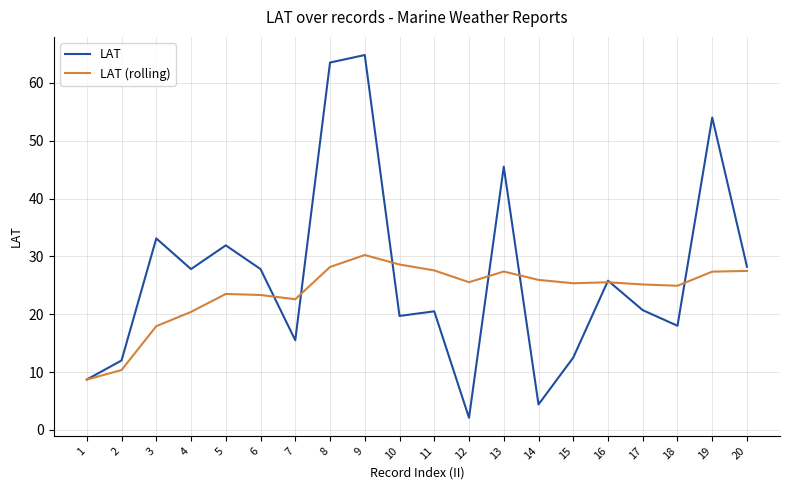

Which series changed the most between 8 and 18?

LAT